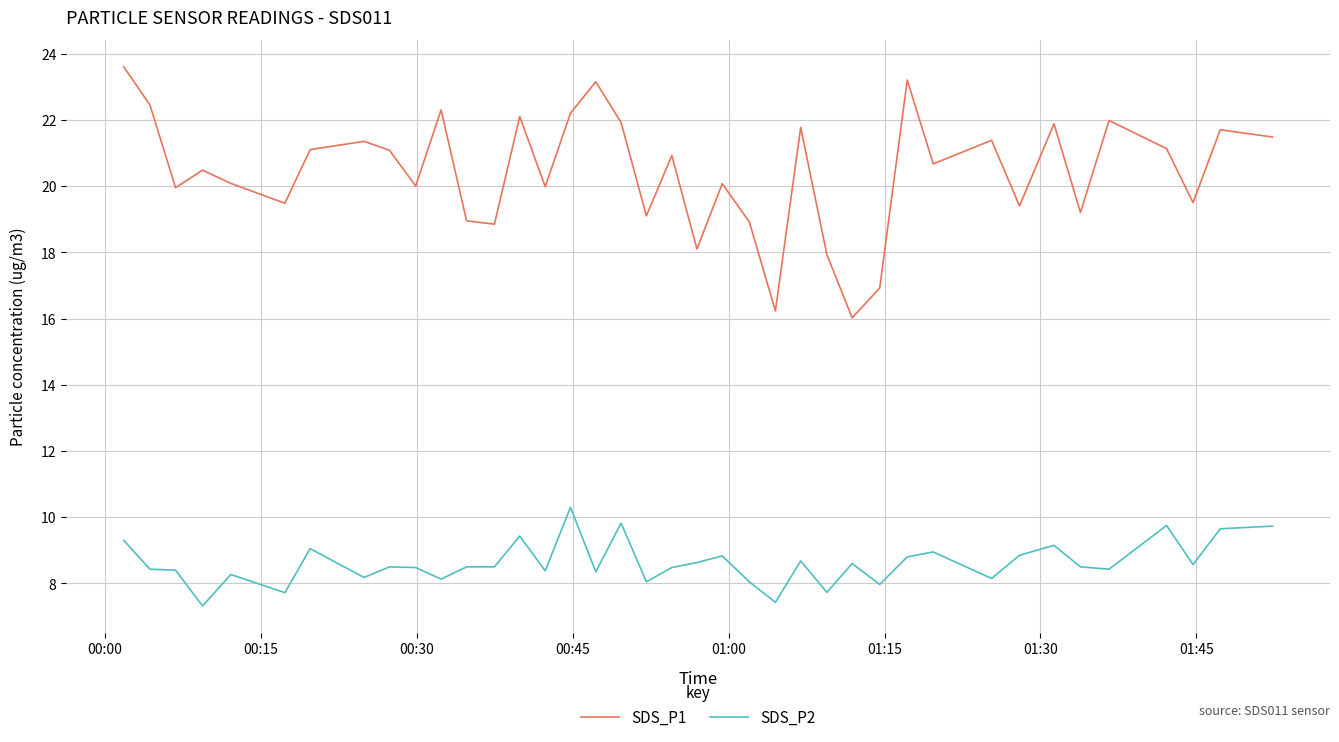

List the series in order of their overall mean, lowest first.

SDS_P2, SDS_P1